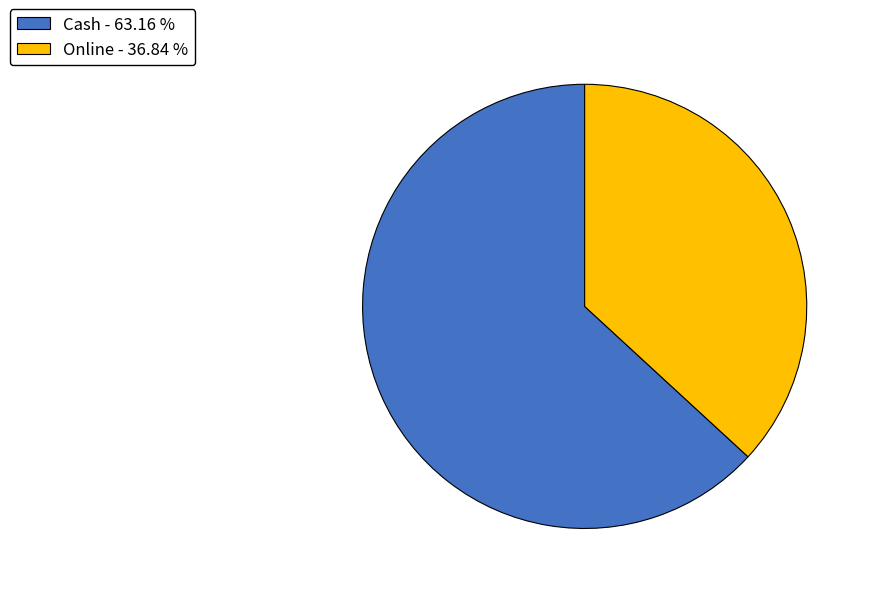

Which slice is the smallest?

Online